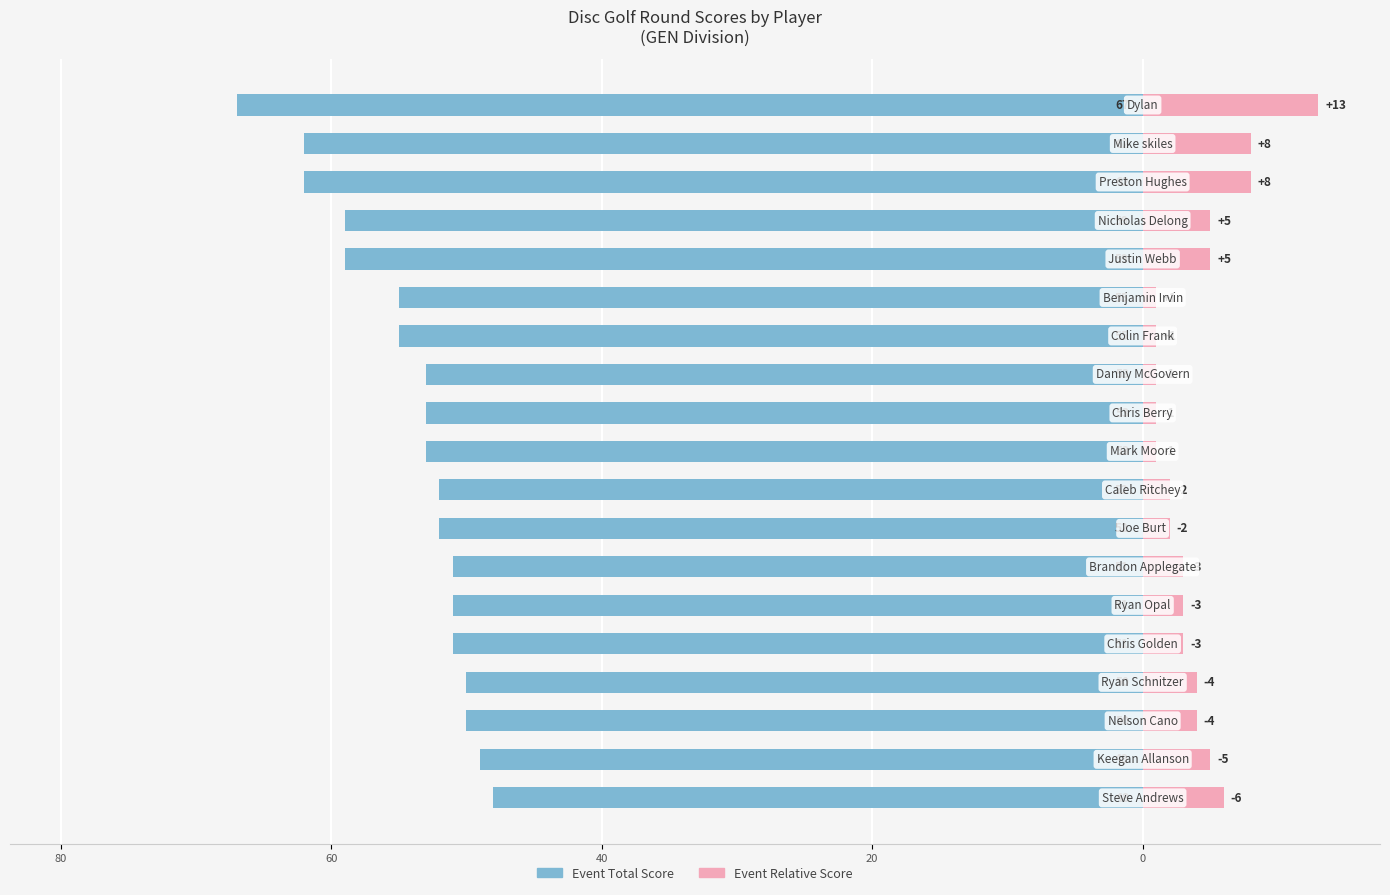

How many values in the Event Relative Score series are below 3?

7